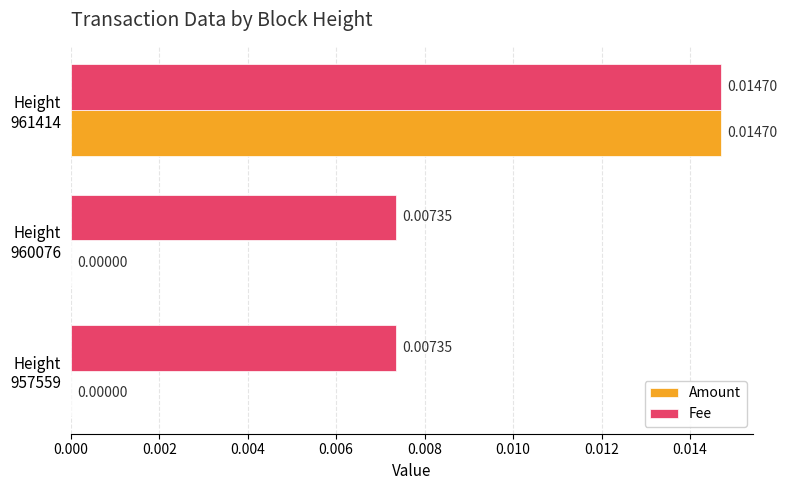

Which series has the largest total across all categories?

Fee